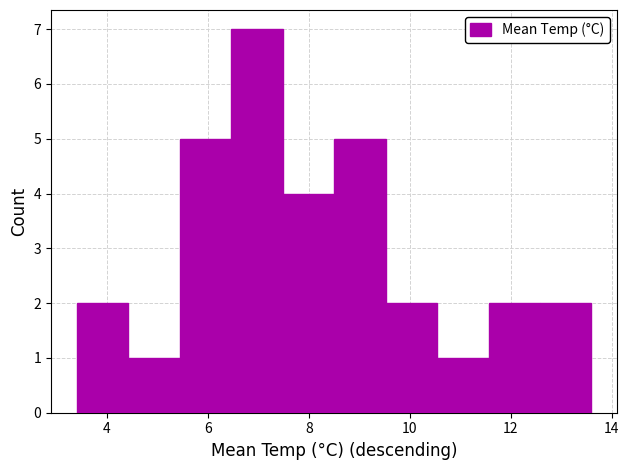

What is the height of the bar covering 7.48 to 8.50 on the x-axis? Neither the bar edges nor the heights are printed on the chart, so give them approximately, as read against the axes.

4